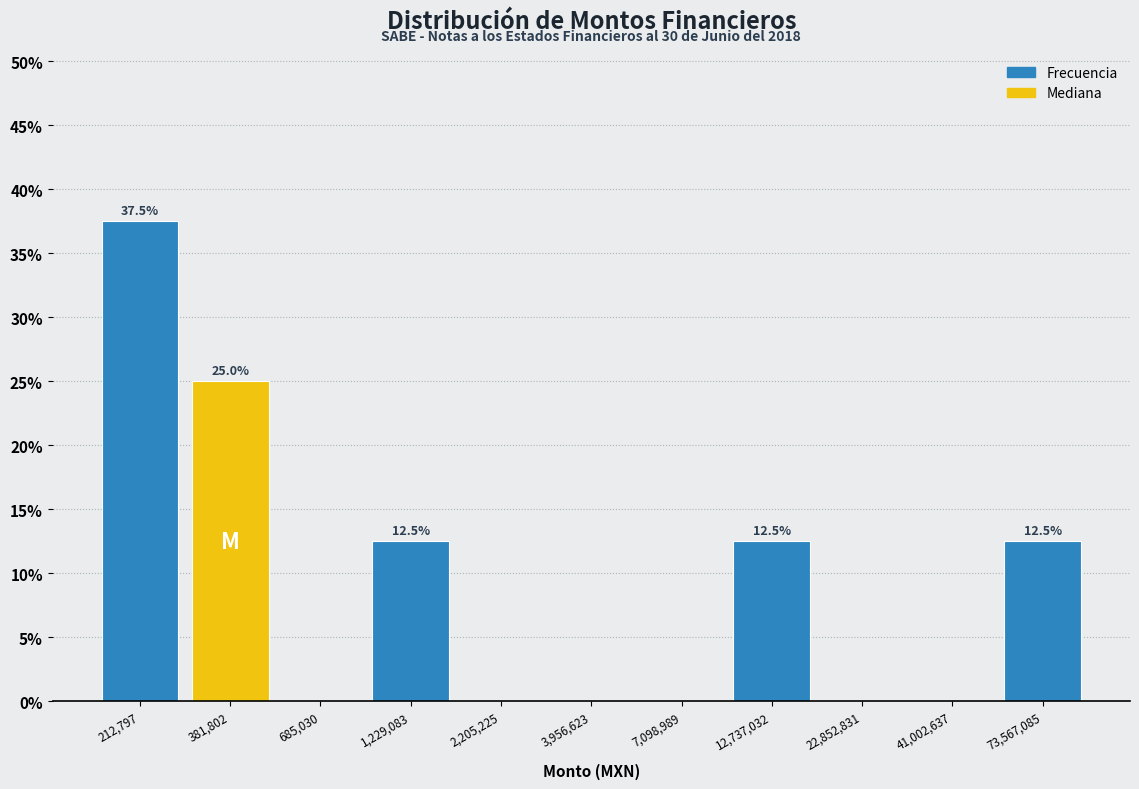

Reading left to right, transcribe all the data shown in this chart.

212,797=37.5	381,802=25.0	685,030=0.0	1,229,083=12.5	2,205,225=0.0	3,956,623=0.0	7,098,989=0.0	12,737,032=12.5	22,852,831=0.0	41,002,637=0.0	73,567,085=12.5